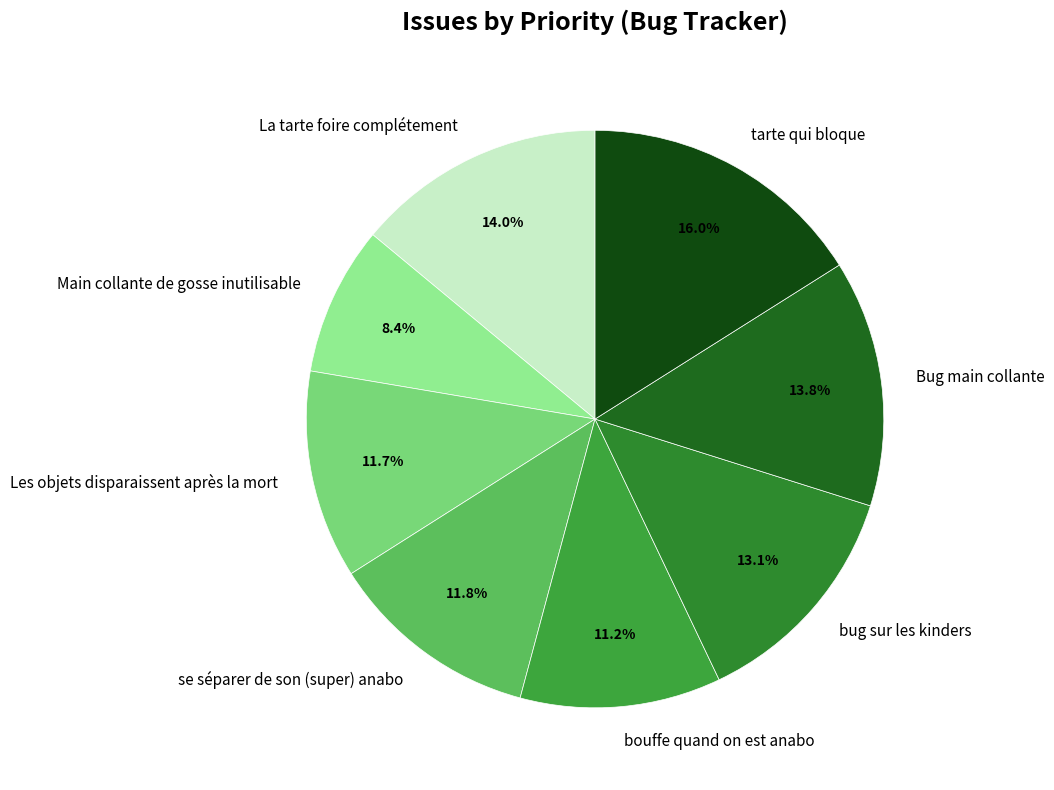

Does Bug main collante account for over 50% of the chart?

No